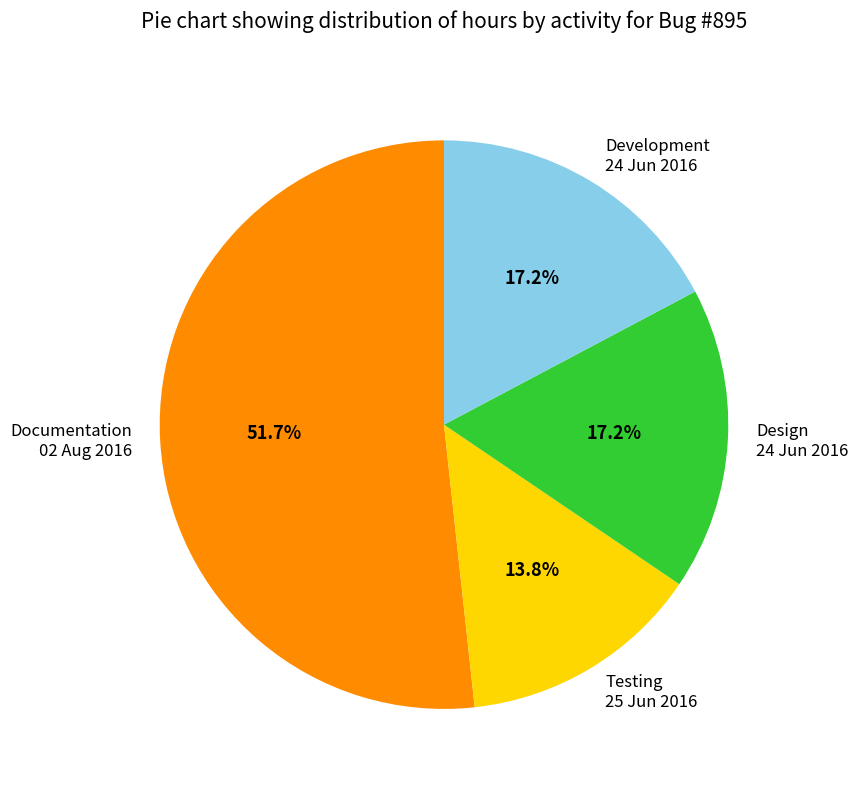

Which slice is the largest?

Documentation 02 Aug 2016